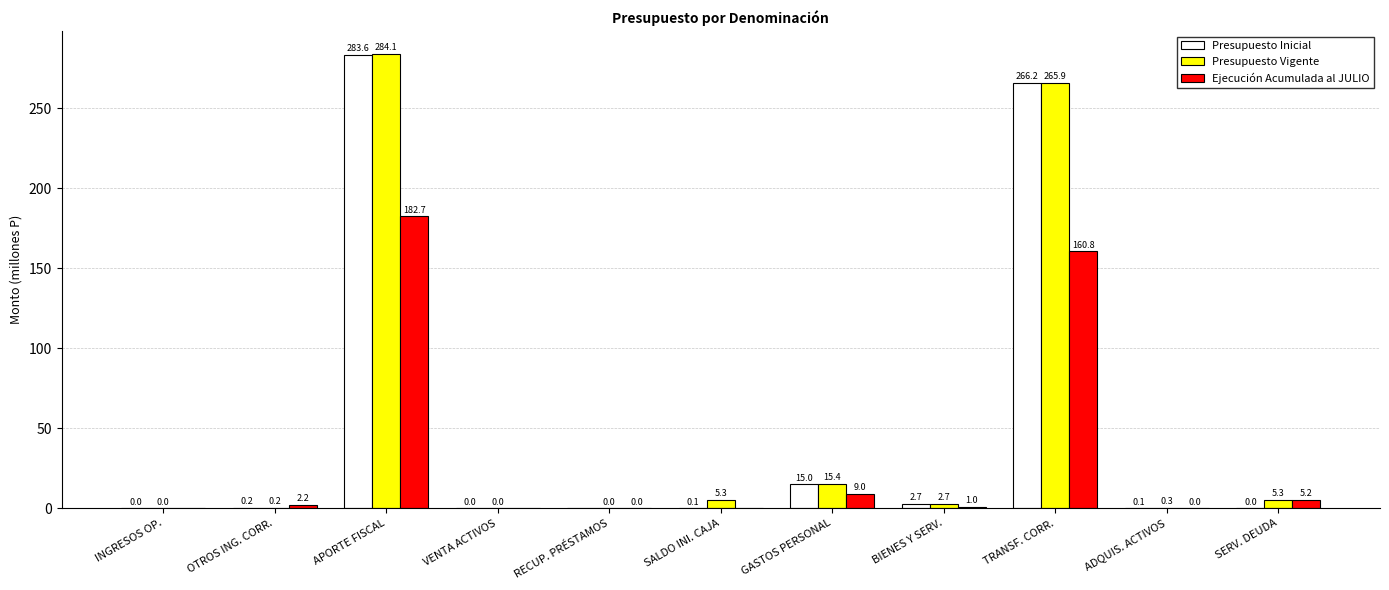

What is the highest value of the Ejecución Acumulada al JULIO series?

182.7